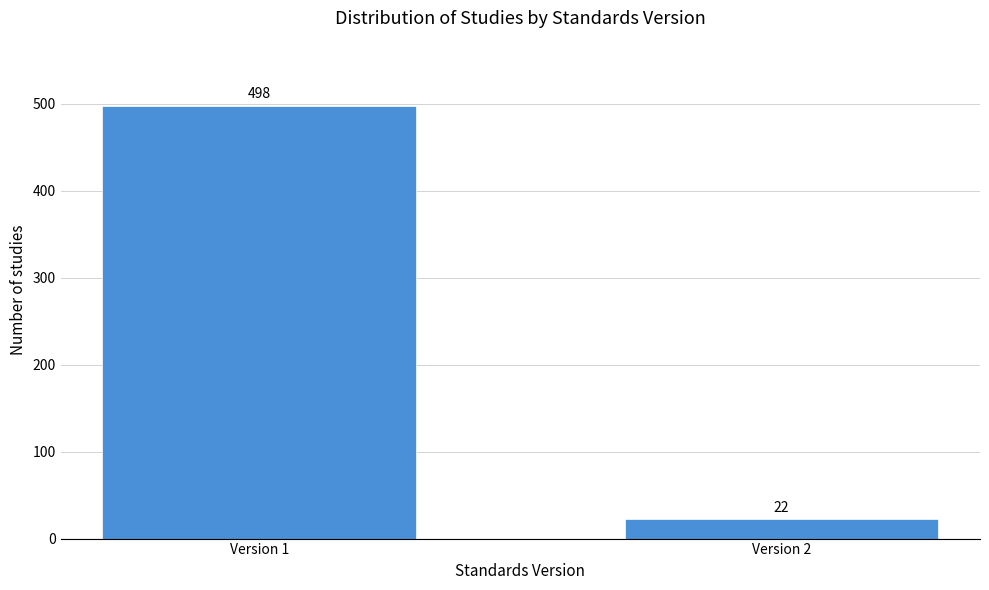

Reading left to right, list all the values displayed in this chart.

498	22